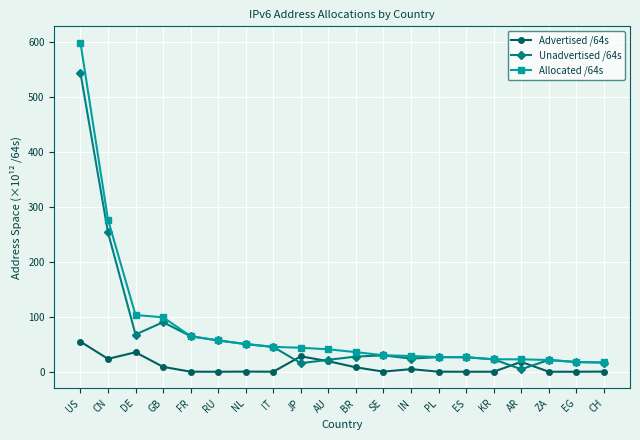

Which category has the highest value in the Unadvertised /64s series?

US